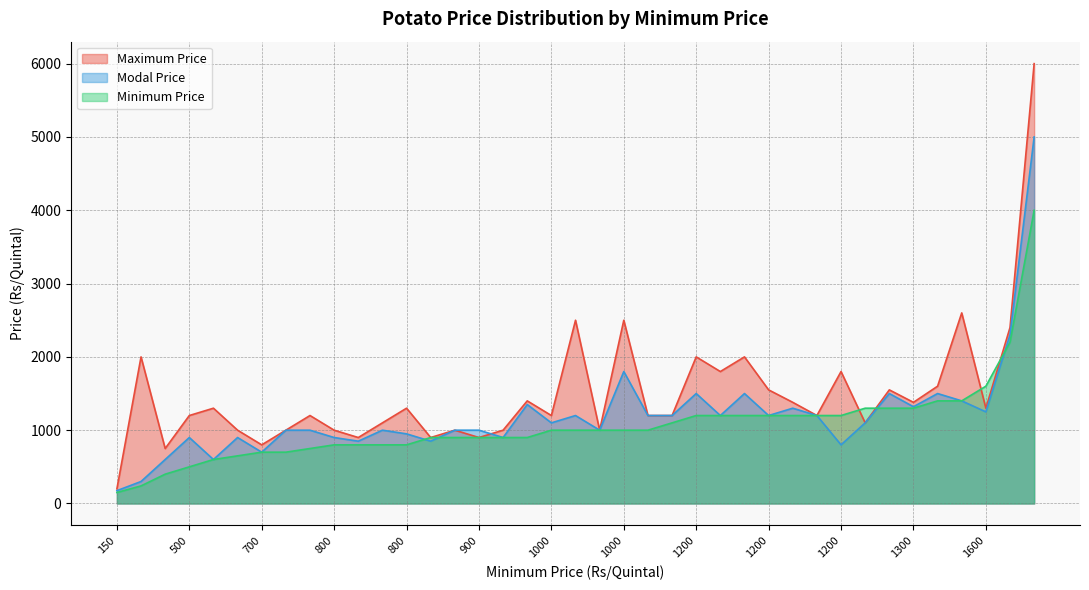

How many lines are shown in the chart?

3